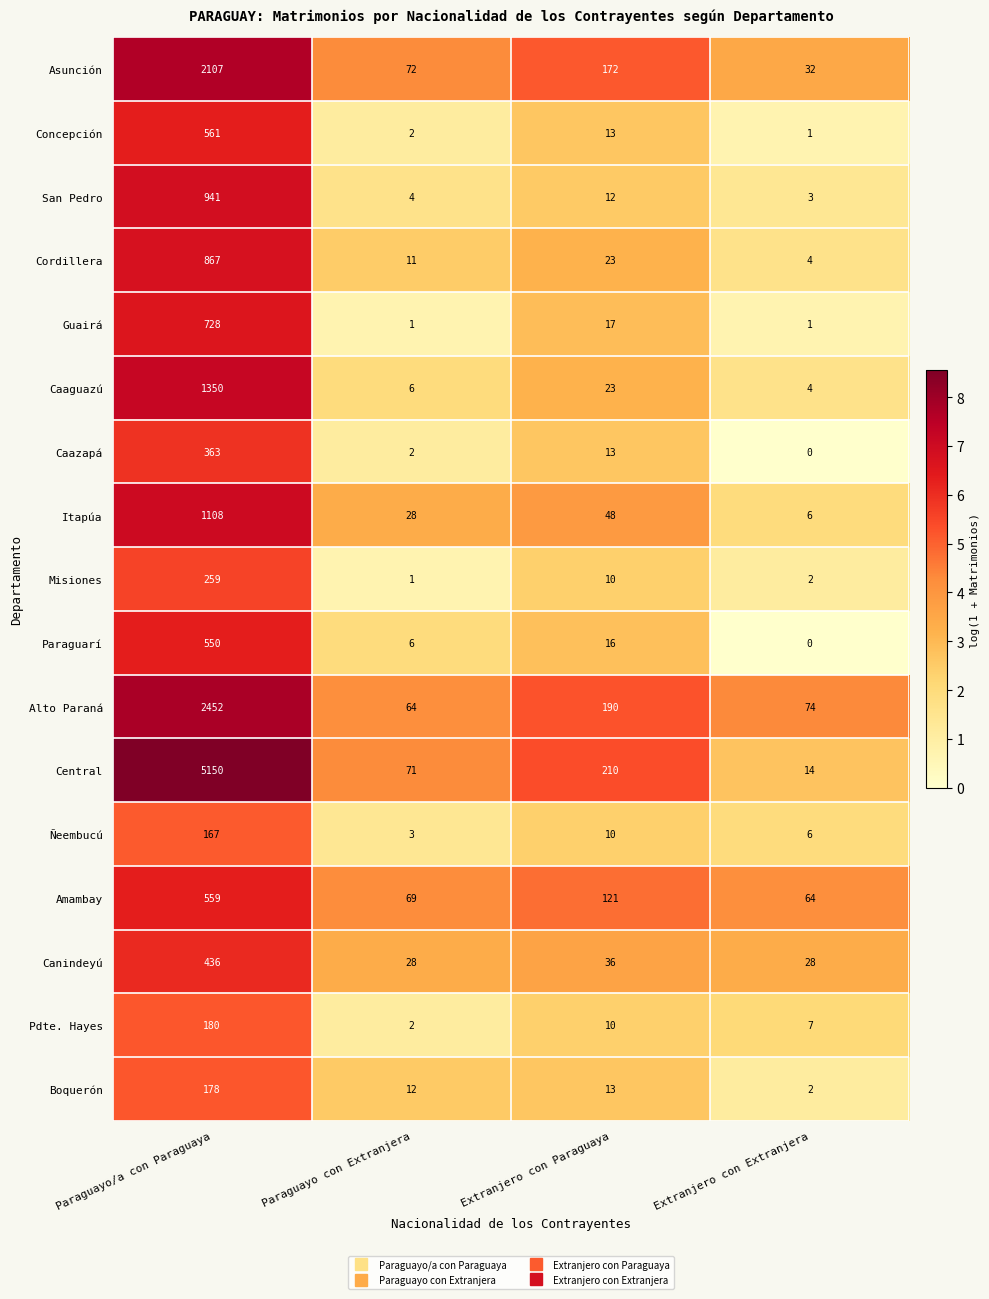

What is the difference between the highest and lowest values at Paraguayo con Extranjera?

71